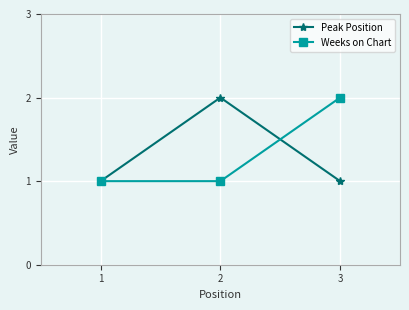

How many lines are shown in the chart?

2